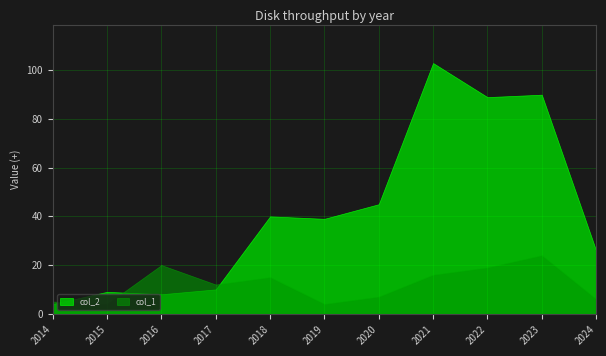

Is it true that col_2 equals 13 at 2017?

False